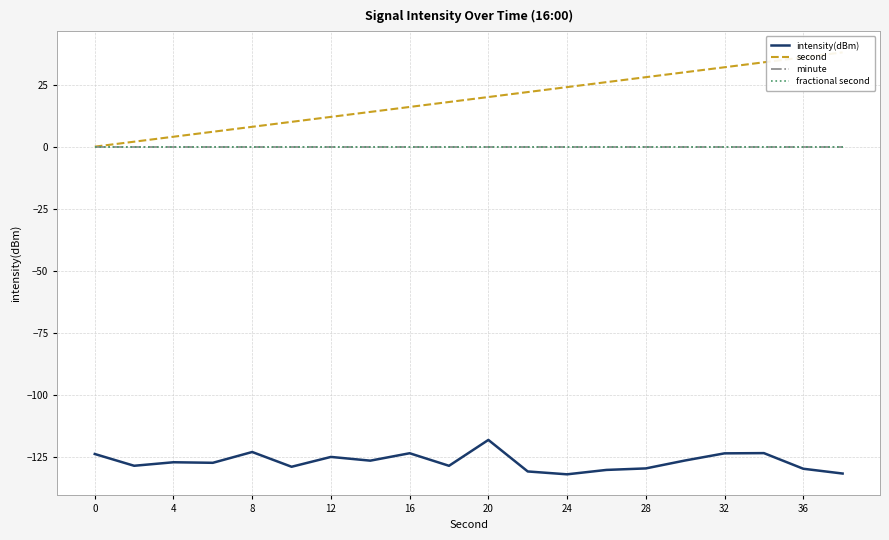

List the series in order of their peak value, lowest first.

intensity(dBm), minute, fractional second, second